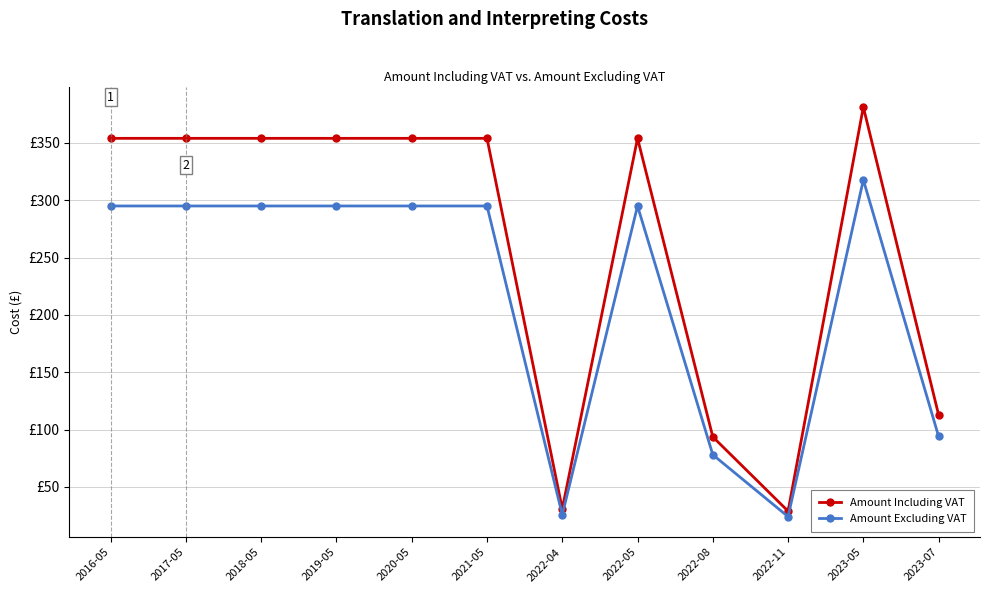

The Amount Including VAT series shows 499.2 at 2018-05. True or false?

False